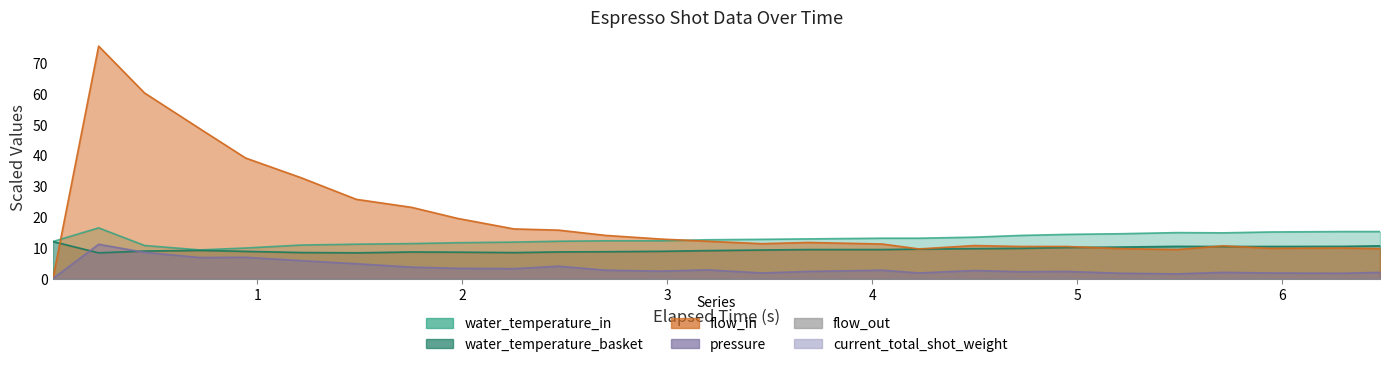

What is the maximum value for pressure?

11.1